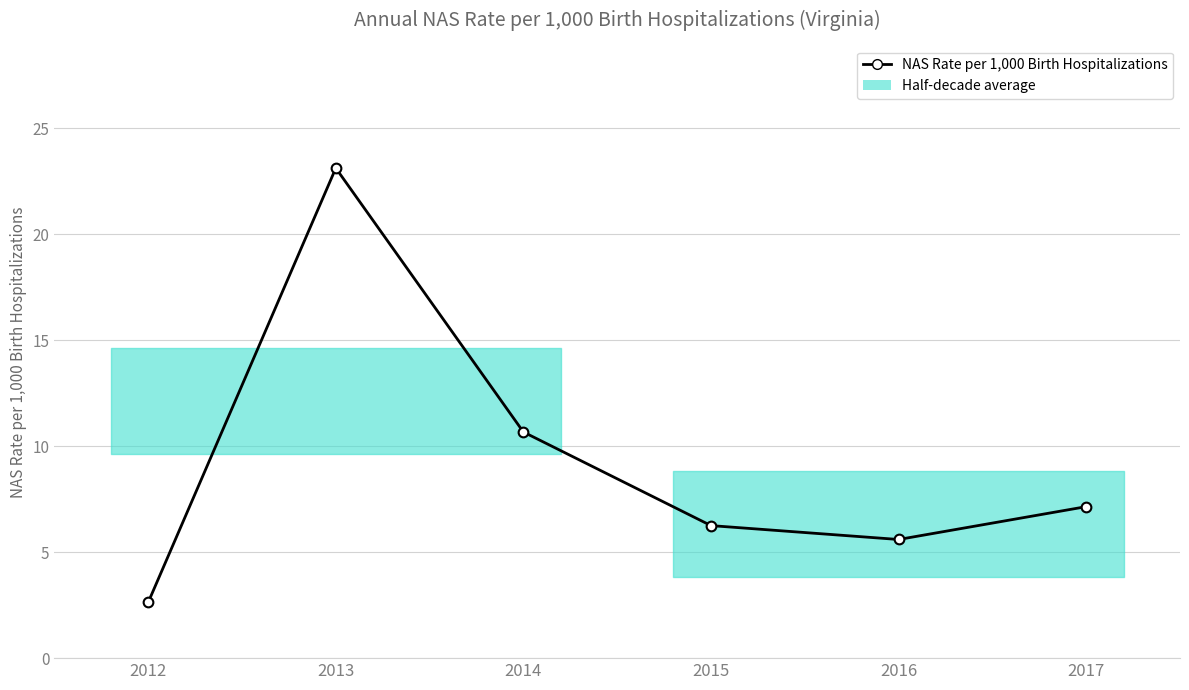

What is the difference between the second highest and minimum values?

8.0